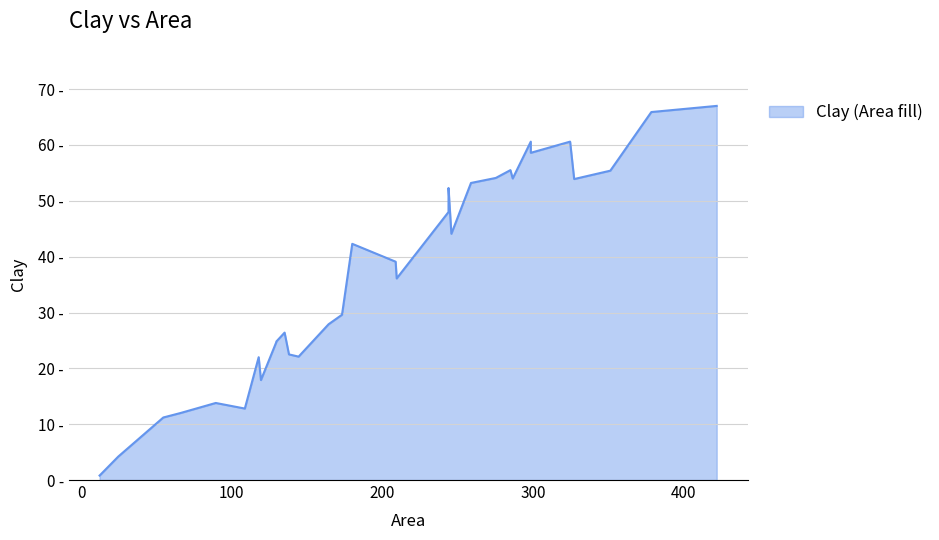

Which has a higher value, 209.4 or 245.7?

245.7